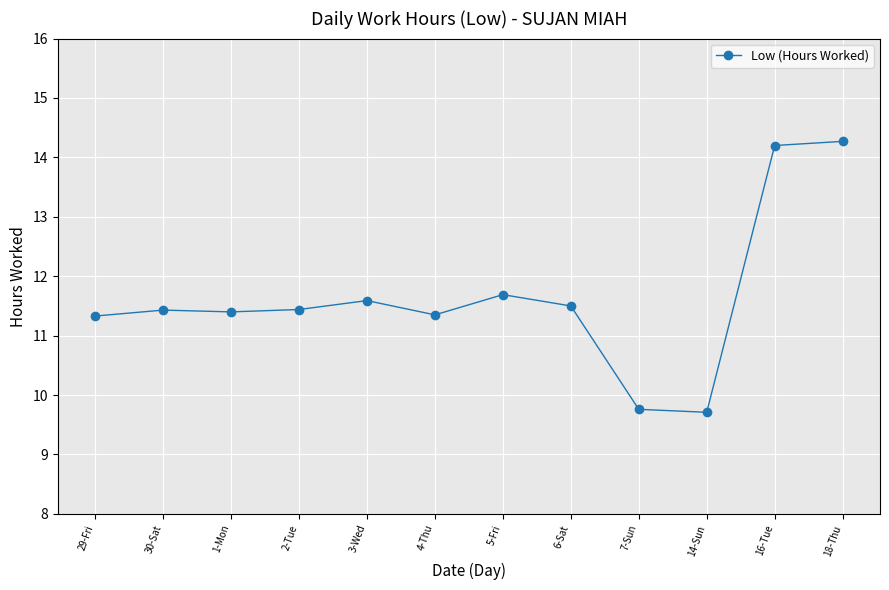

The value at 2-Tue is 11.4. True or false?

True